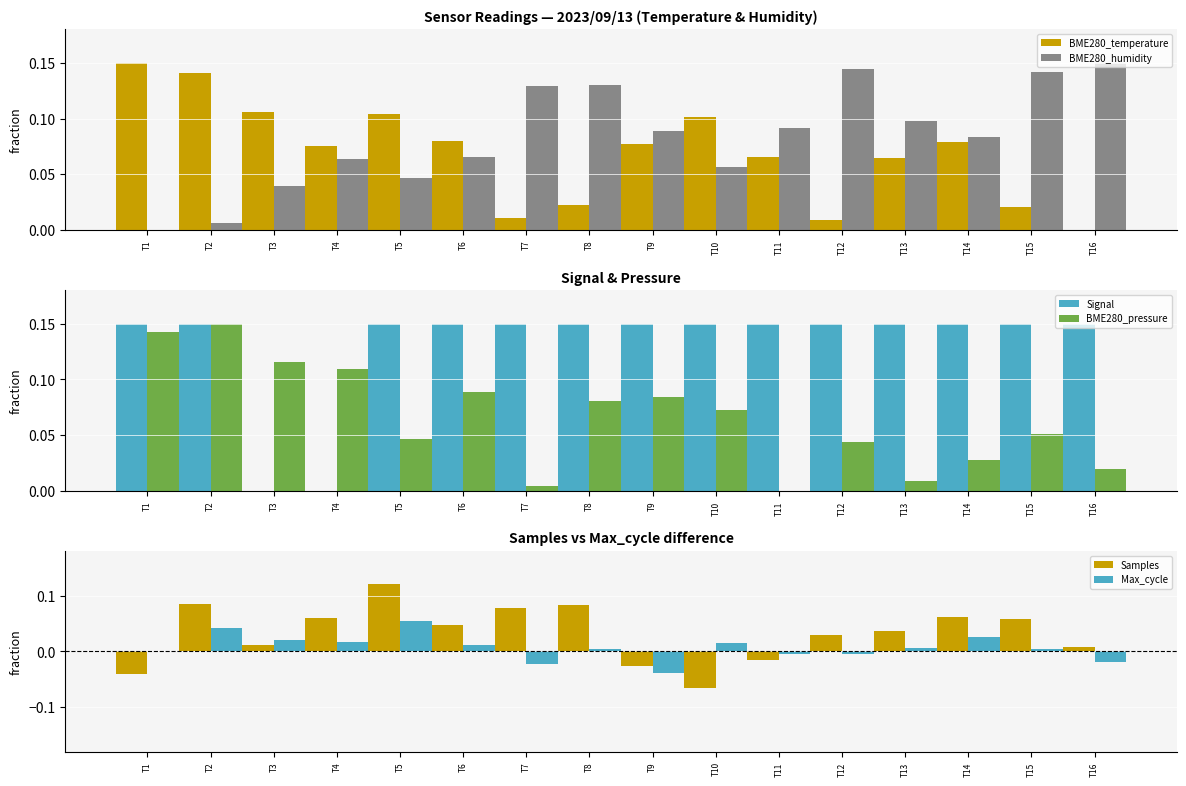

Which series has the largest range (max minus min)?

Samples